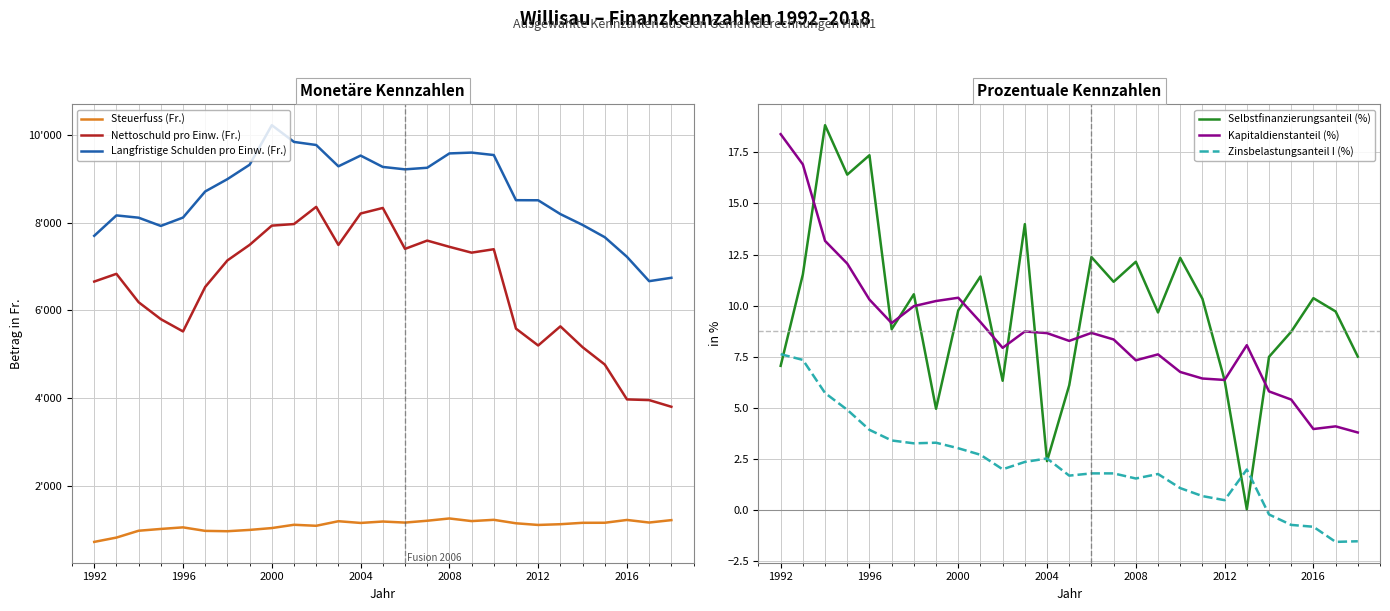

True or false: Nettoschuld pro Einw. (Fr.) and Steuerfuss (Fr.) intersect in this chart.

False